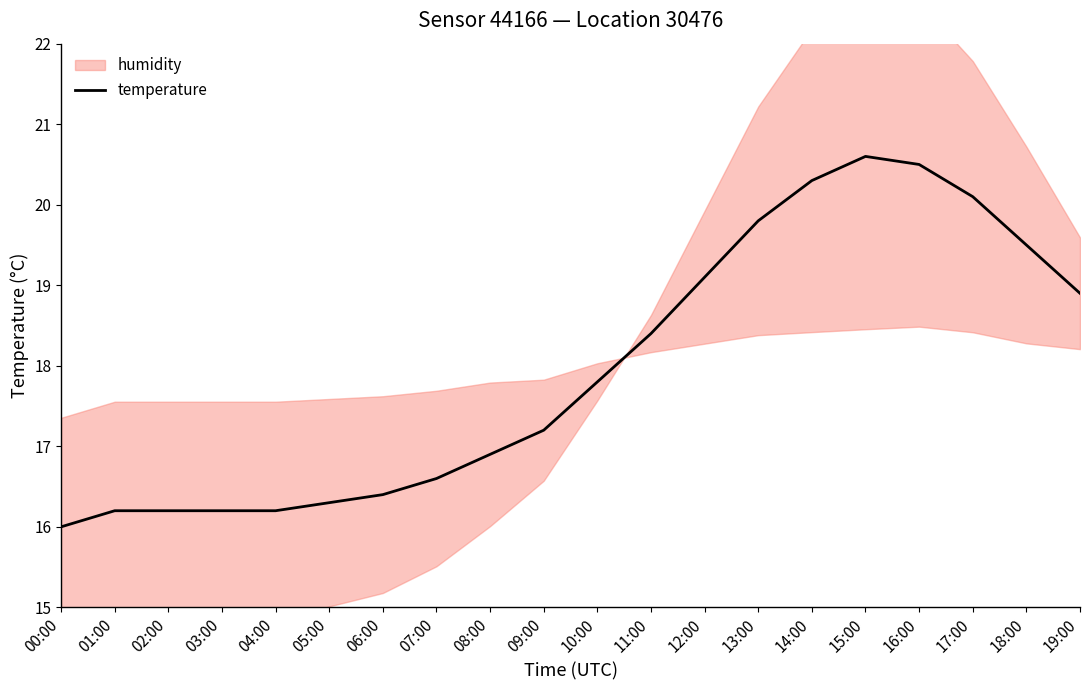

At which label is the value closest to 18?

10:00